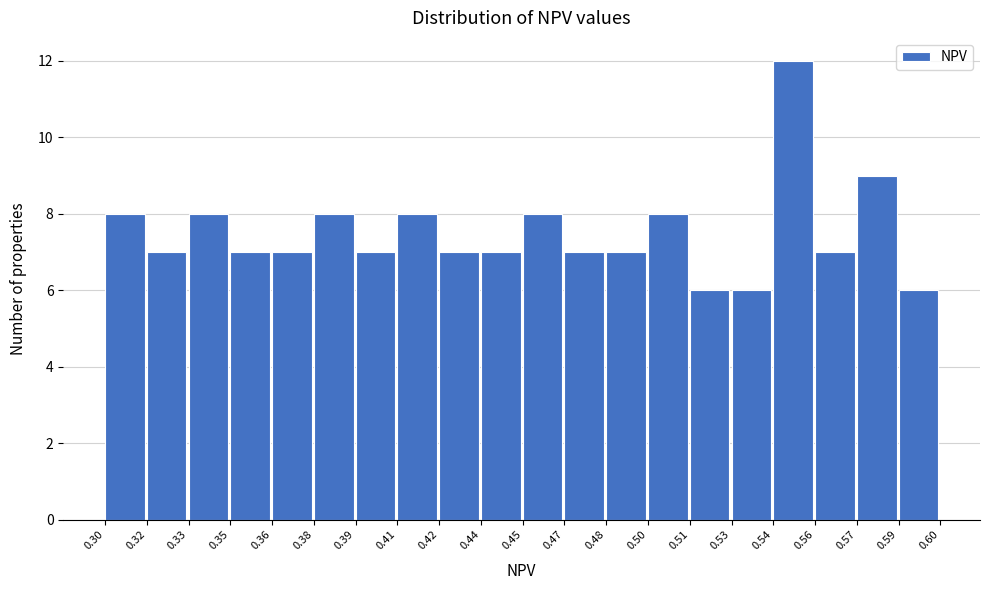

Reading left to right, what are all the values shown in this chart?

8	7	8	7	7	8	7	8	7	7	8	7	7	8	6	6	12	7	9	6